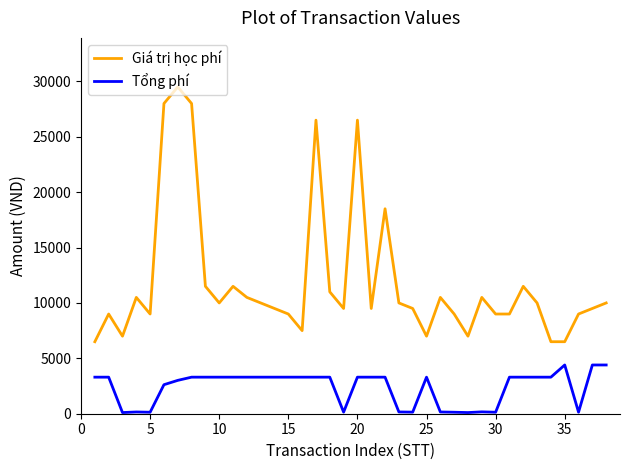

What are all the series names shown in the legend?

Giá trị học phí, Tổng phí